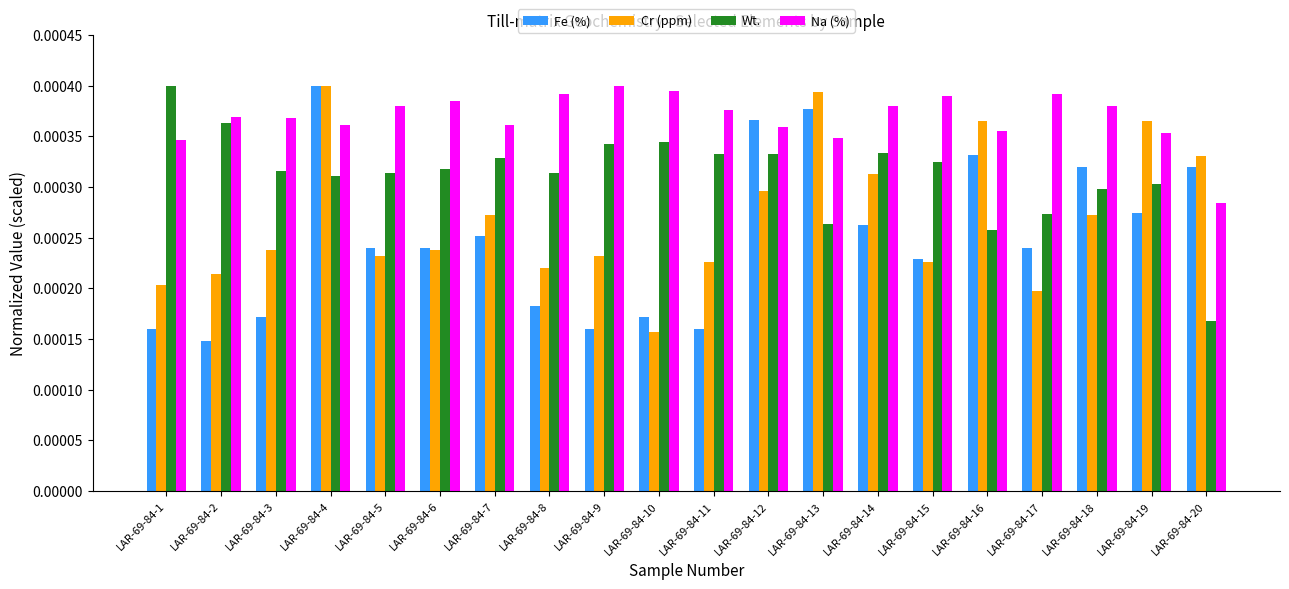

Which series changed the most between LAR-69-84-6 and LAR-69-84-16?

Cr (ppm)